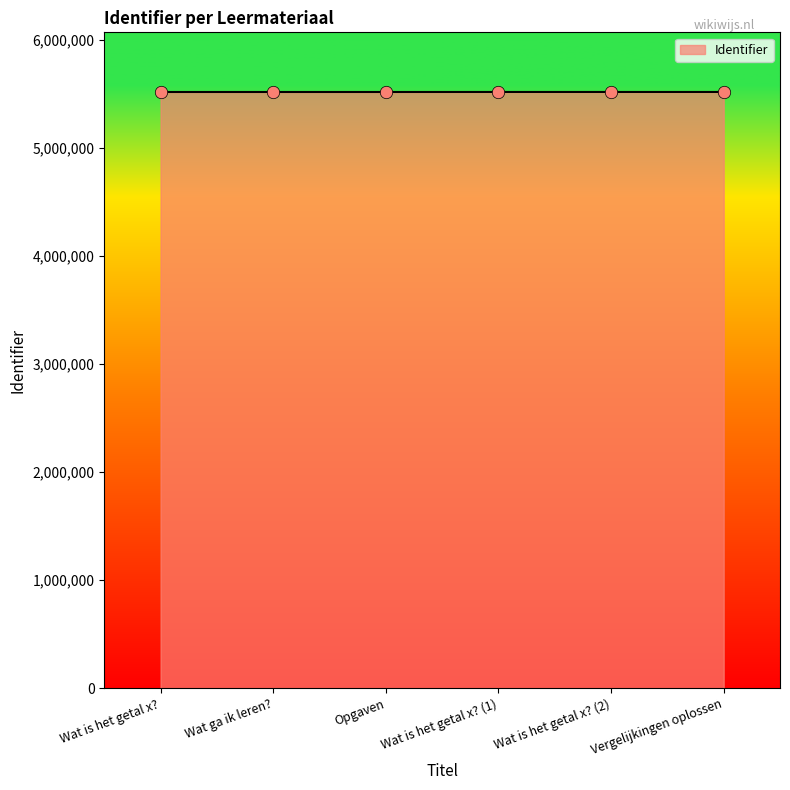

Approximately how many times larger is the value at Wat ga ik leren? compared to Wat is het getal x??

1.0